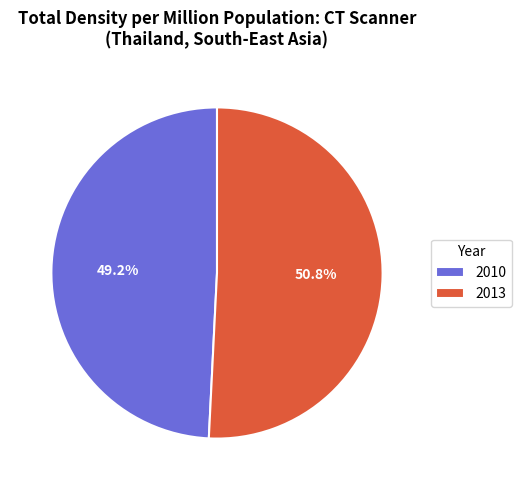

What is the largest slice in the pie chart?

2013